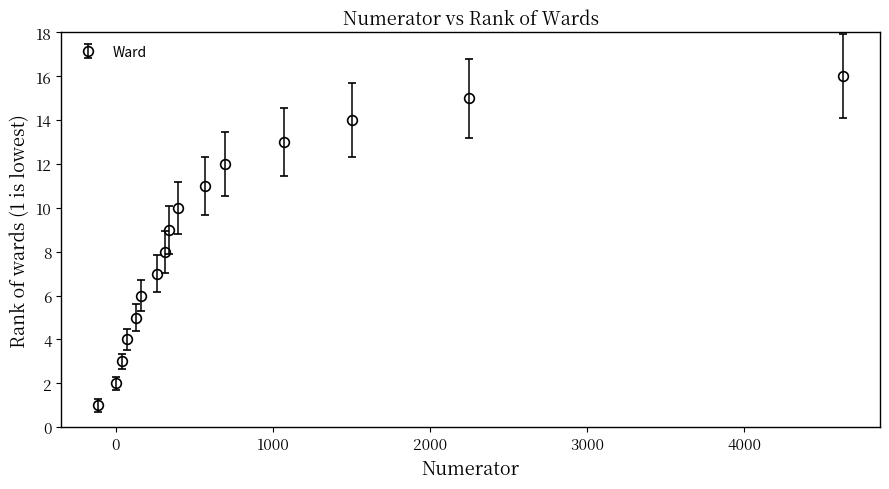

What is the maximum value shown in the chart?

16